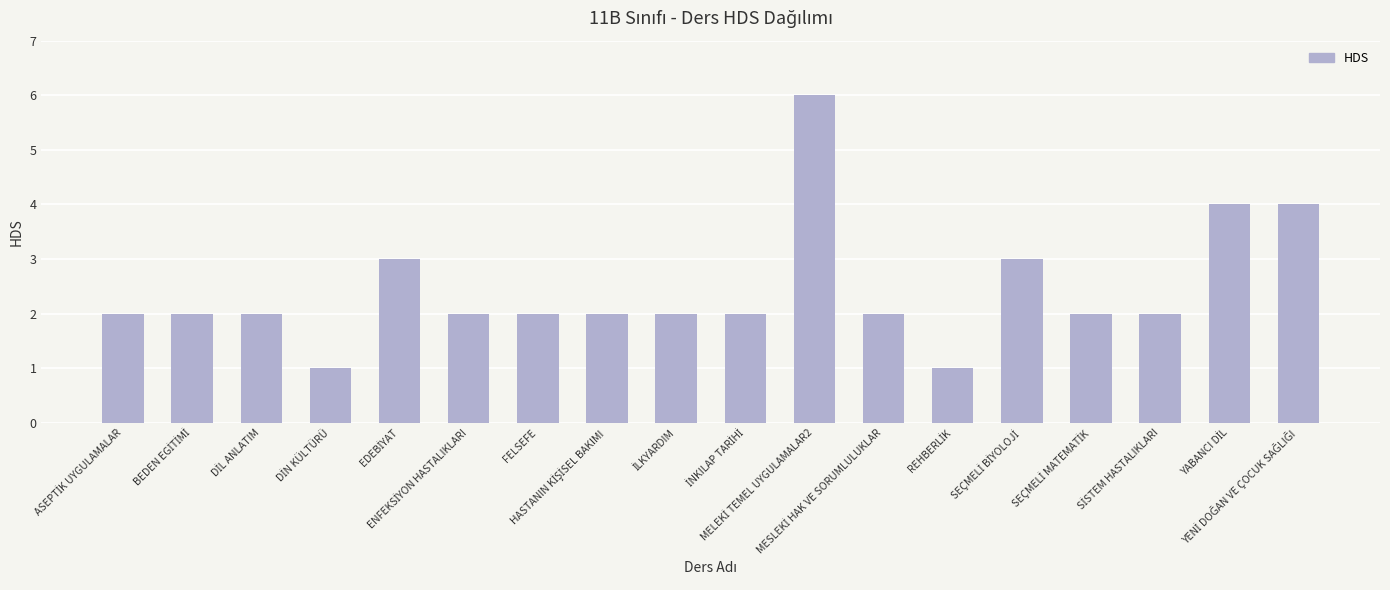

Are the bars horizontal?

No